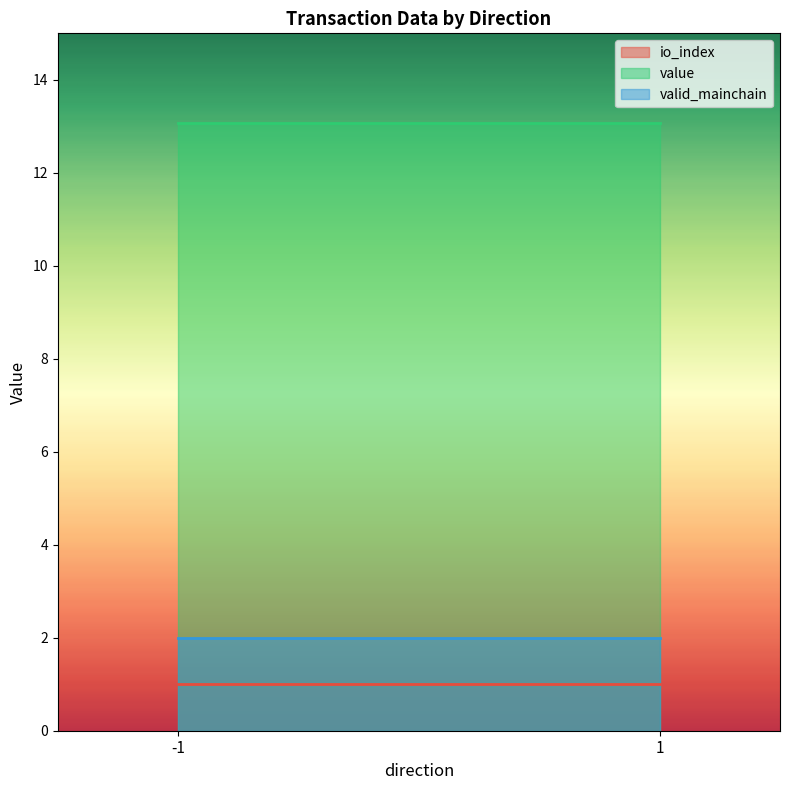

Is the value of valid_mainchain at -1 greater than the value of value at 1?

No